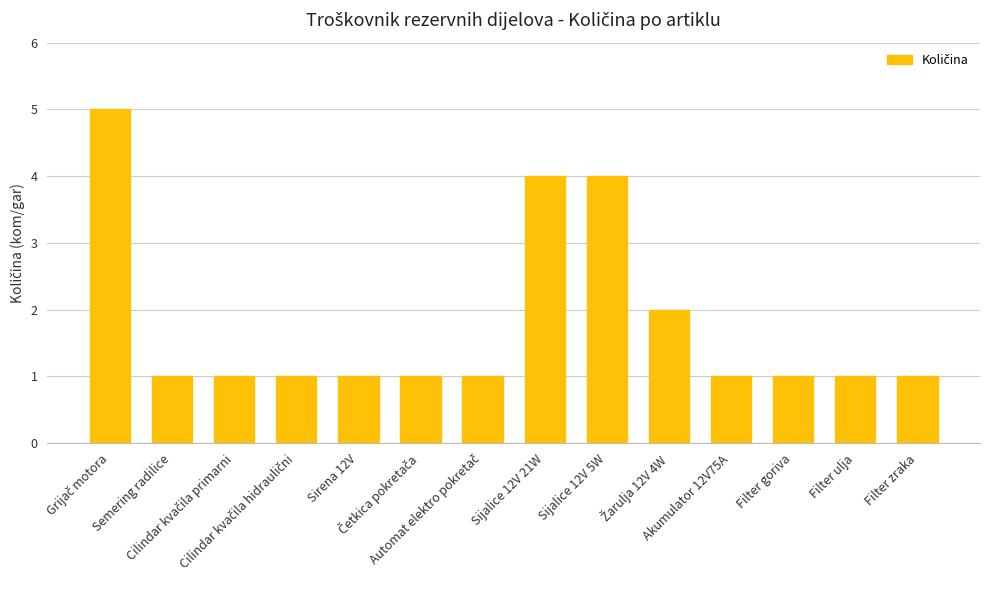

What is the greatest value displayed?

5